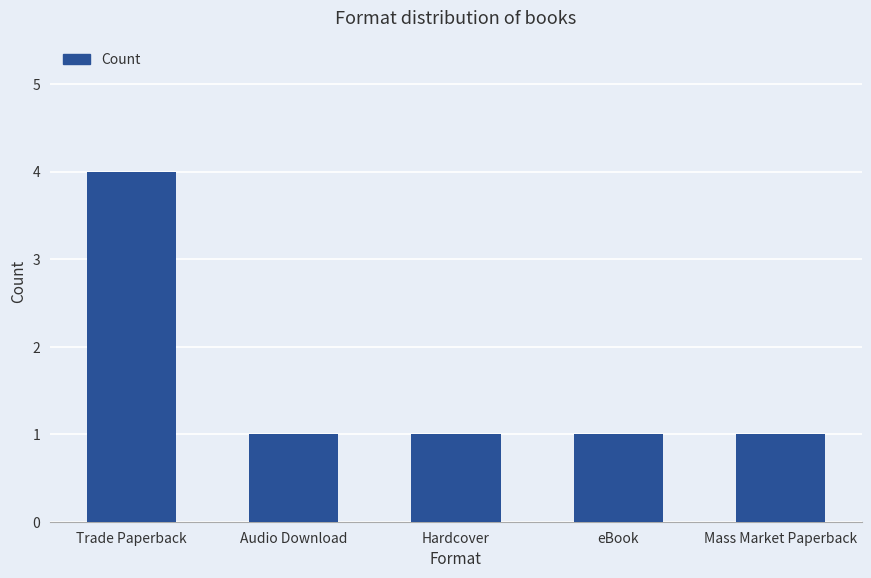

How many series are shown in this chart?

1